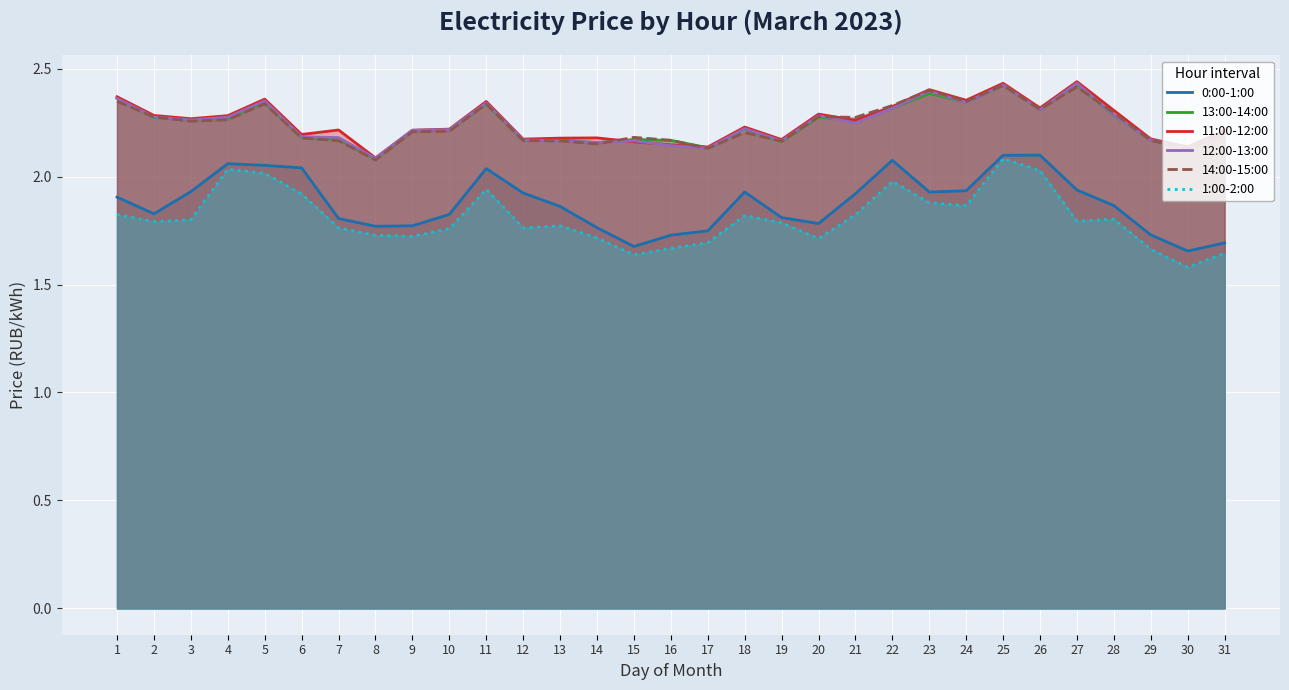

Reading left to right, list all the values displayed in this chart.

0:00-1:00: 1=1.9	2=1.8	3=1.9	4=2.1	5=2.1	6=2.0	7=1.8	8=1.8	9=1.8	10=1.8	11=2.0	12=1.9	13=1.9	14=1.8	15=1.7	16=1.7	17=1.7	18=1.9	19=1.8	20=1.8	21=1.9	22=2.1	23=1.9	24=1.9	25=2.1	26=2.1	27=1.9	28=1.9	29=1.7	30=1.7	31=1.7
13:00-14:00: 1=2.4	2=2.3	3=2.3	4=2.3	5=2.3	6=2.2	7=2.2	8=2.1	9=2.2	10=2.2	11=2.3	12=2.2	13=2.2	14=2.2	15=2.2	16=2.2	17=2.1	18=2.2	19=2.2	20=2.3	21=2.3	22=2.3	23=2.4	24=2.3	25=2.4	26=2.3	27=2.4	28=2.3	29=2.2	30=2.1	31=2.2
11:00-12:00: 1=2.4	2=2.3	3=2.3	4=2.3	5=2.4	6=2.2	7=2.2	8=2.1	9=2.2	10=2.2	11=2.3	12=2.2	13=2.2	14=2.2	15=2.2	16=2.1	17=2.1	18=2.2	19=2.2	20=2.3	21=2.3	22=2.3	23=2.4	24=2.4	25=2.4	26=2.3	27=2.4	28=2.3	29=2.2	30=2.1	31=2.2
12:00-13:00: 1=2.4	2=2.3	3=2.3	4=2.3	5=2.4	6=2.2	7=2.2	8=2.1	9=2.2	10=2.2	11=2.3	12=2.2	13=2.2	14=2.2	15=2.2	16=2.1	17=2.1	18=2.2	19=2.2	20=2.3	21=2.2	22=2.3	23=2.4	24=2.3	25=2.4	26=2.3	27=2.4	28=2.3	29=2.2	30=2.1	31=2.2
14:00-15:00: 1=2.3	2=2.3	3=2.3	4=2.3	5=2.3	6=2.2	7=2.2	8=2.1	9=2.2	10=2.2	11=2.3	12=2.2	13=2.2	14=2.2	15=2.2	16=2.2	17=2.1	18=2.2	19=2.2	20=2.3	21=2.3	22=2.3	23=2.4	24=2.3	25=2.4	26=2.3	27=2.4	28=2.3	29=2.2	30=2.1	31=2.2
1:00-2:00: 1=1.8	2=1.8	3=1.8	4=2.0	5=2.0	6=1.9	7=1.8	8=1.7	9=1.7	10=1.8	11=1.9	12=1.8	13=1.8	14=1.7	15=1.6	16=1.7	17=1.7	18=1.8	19=1.8	20=1.7	21=1.8	22=2.0	23=1.9	24=1.9	25=2.1	26=2.0	27=1.8	28=1.8	29=1.7	30=1.6	31=1.6